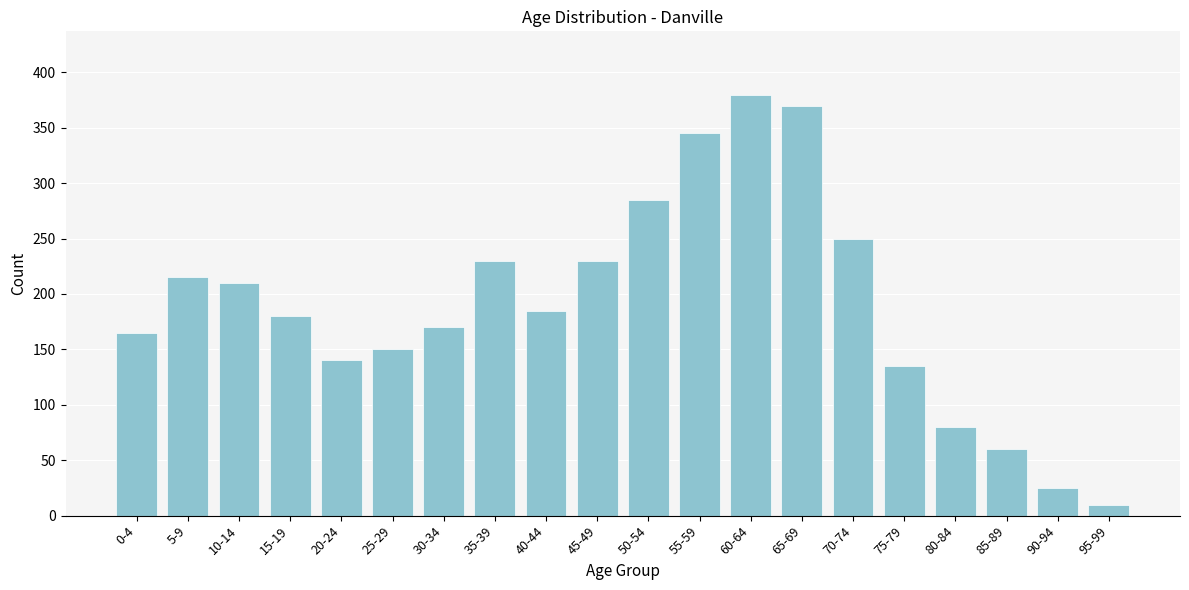

Reading right to left, what are all the values shown in this chart?

95-99=10	90-94=25	85-89=60	80-84=80	75-79=135	70-74=250	65-69=370	60-64=380	55-59=345	50-54=285	45-49=230	40-44=185	35-39=230	30-34=170	25-29=150	20-24=140	15-19=180	10-14=210	5-9=215	0-4=165